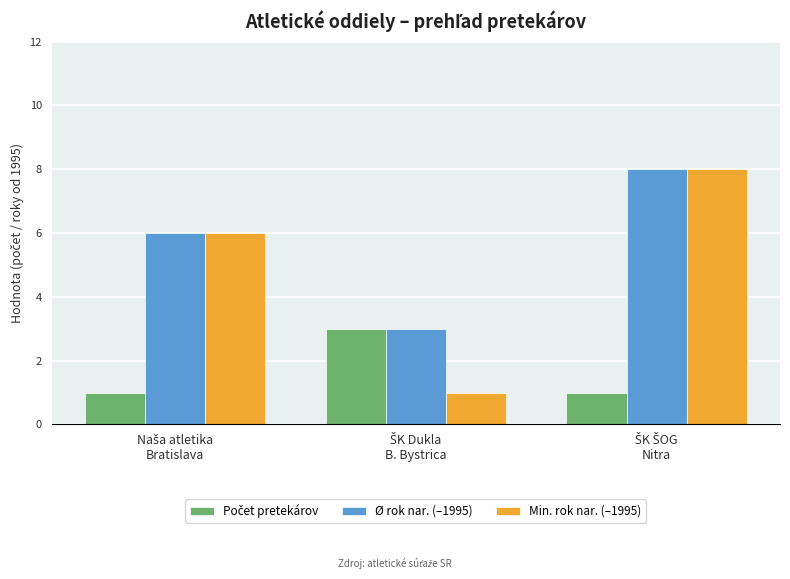

What is the difference between the maximum and minimum values in the Min. rok nar. (–1995) series?

7